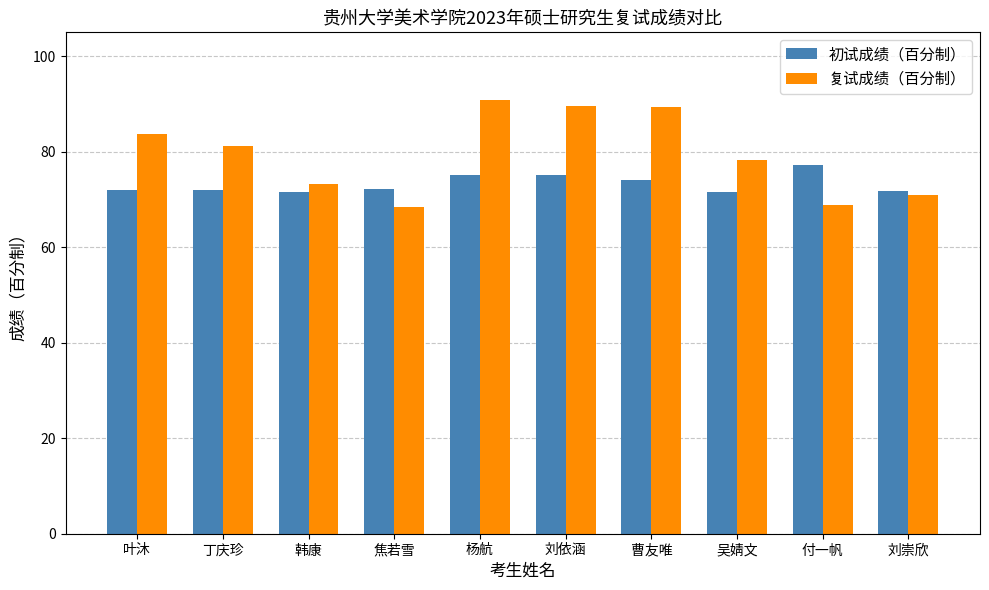

Rank the series at 丁庆珍 from lowest to highest value.

初试成绩（百分制）, 复试成绩（百分制）